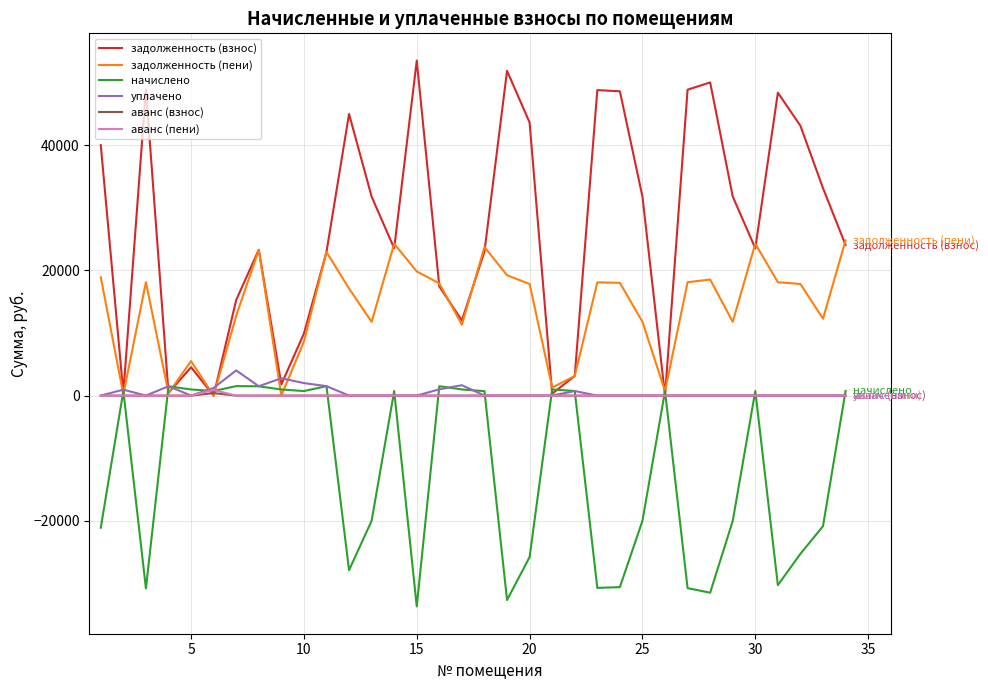

Which series has the widest spread of values?

задолженность (взнос)